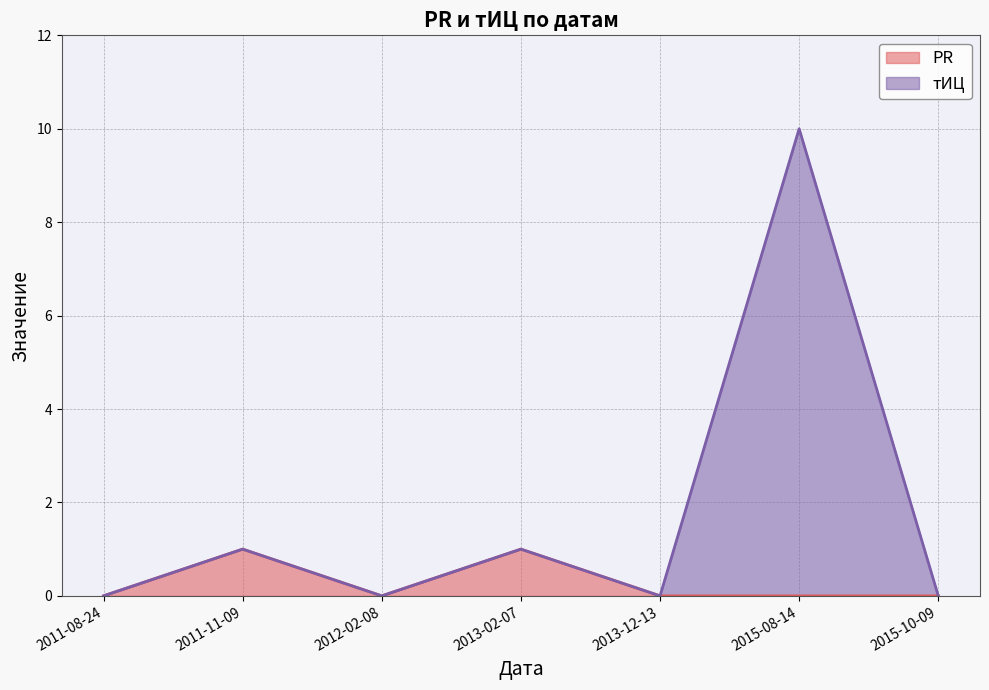

True or false: PR and тИЦ intersect in this chart.

False